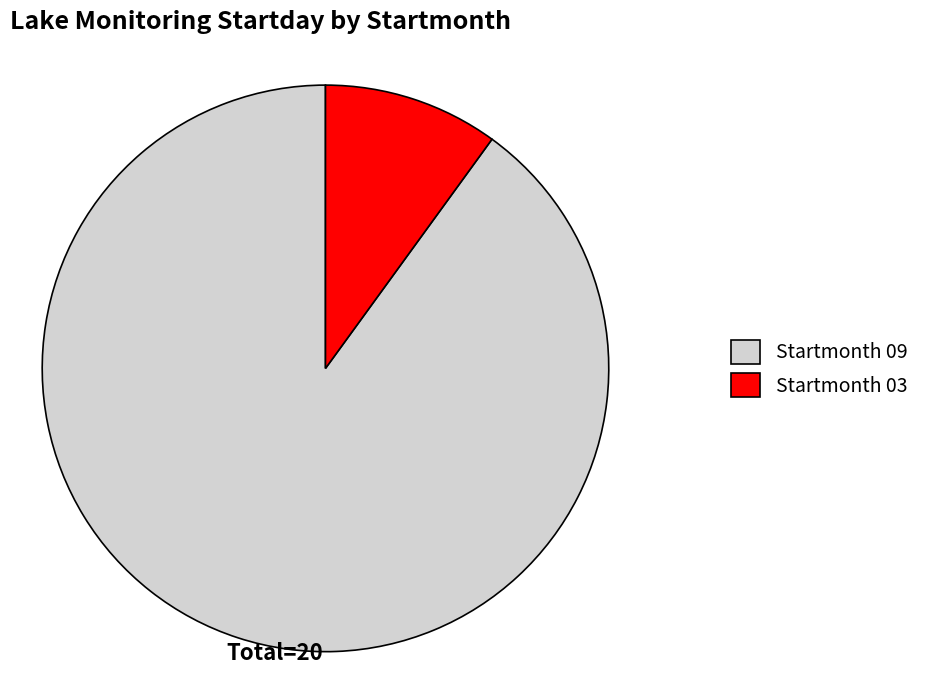

Rank the categories by value from highest to lowest.

Startmonth 09, Startmonth 03